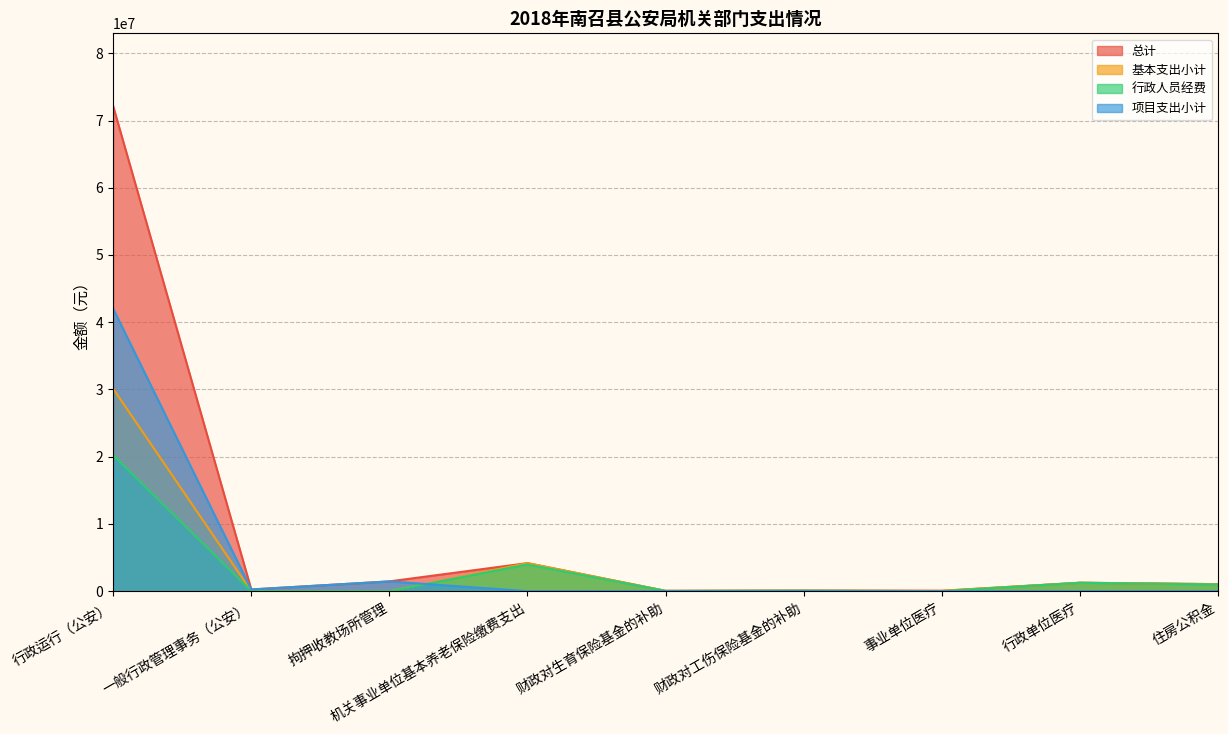

List the series in order of their peak value, lowest first.

行政人员经费, 基本支出小计, 项目支出小计, 总计